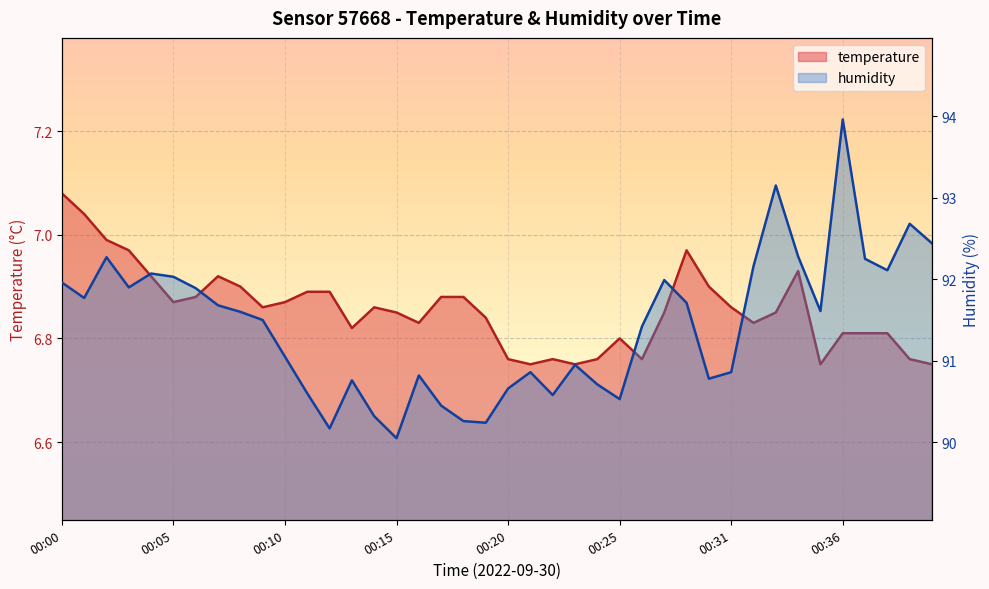

What is the smallest value displayed?

6.8